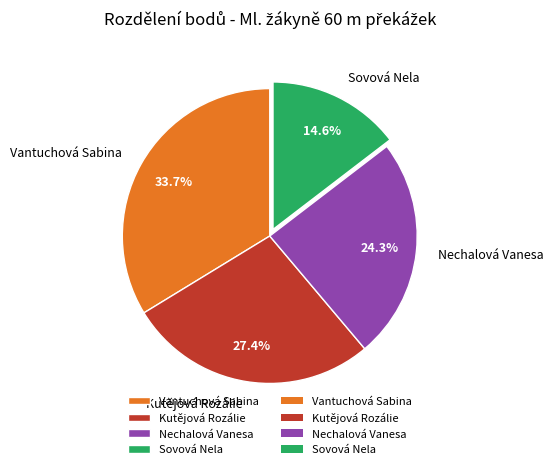

Which category has the smallest portion of the pie?

Sovová Nela